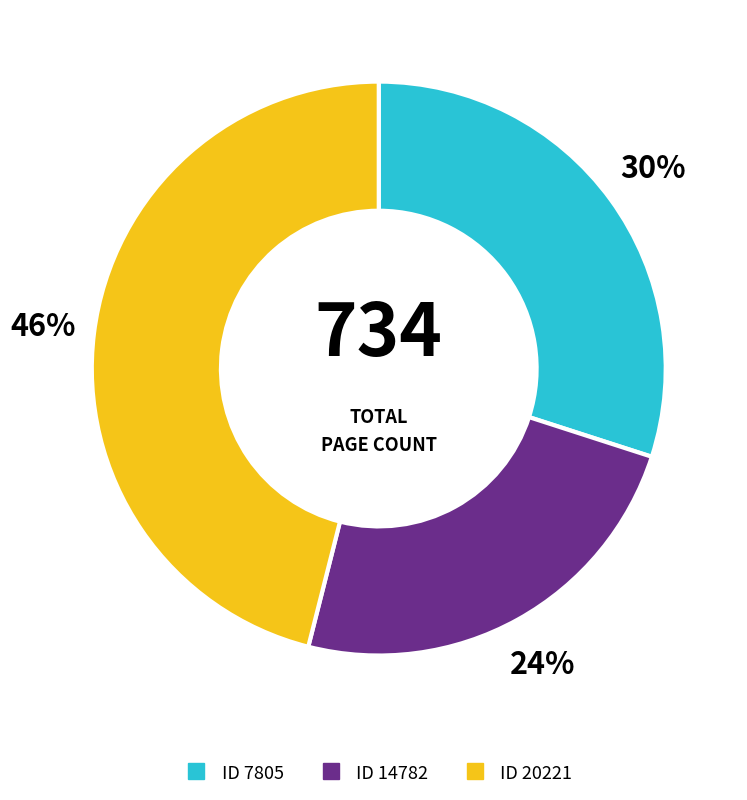

Count the number of slices in the pie.

3